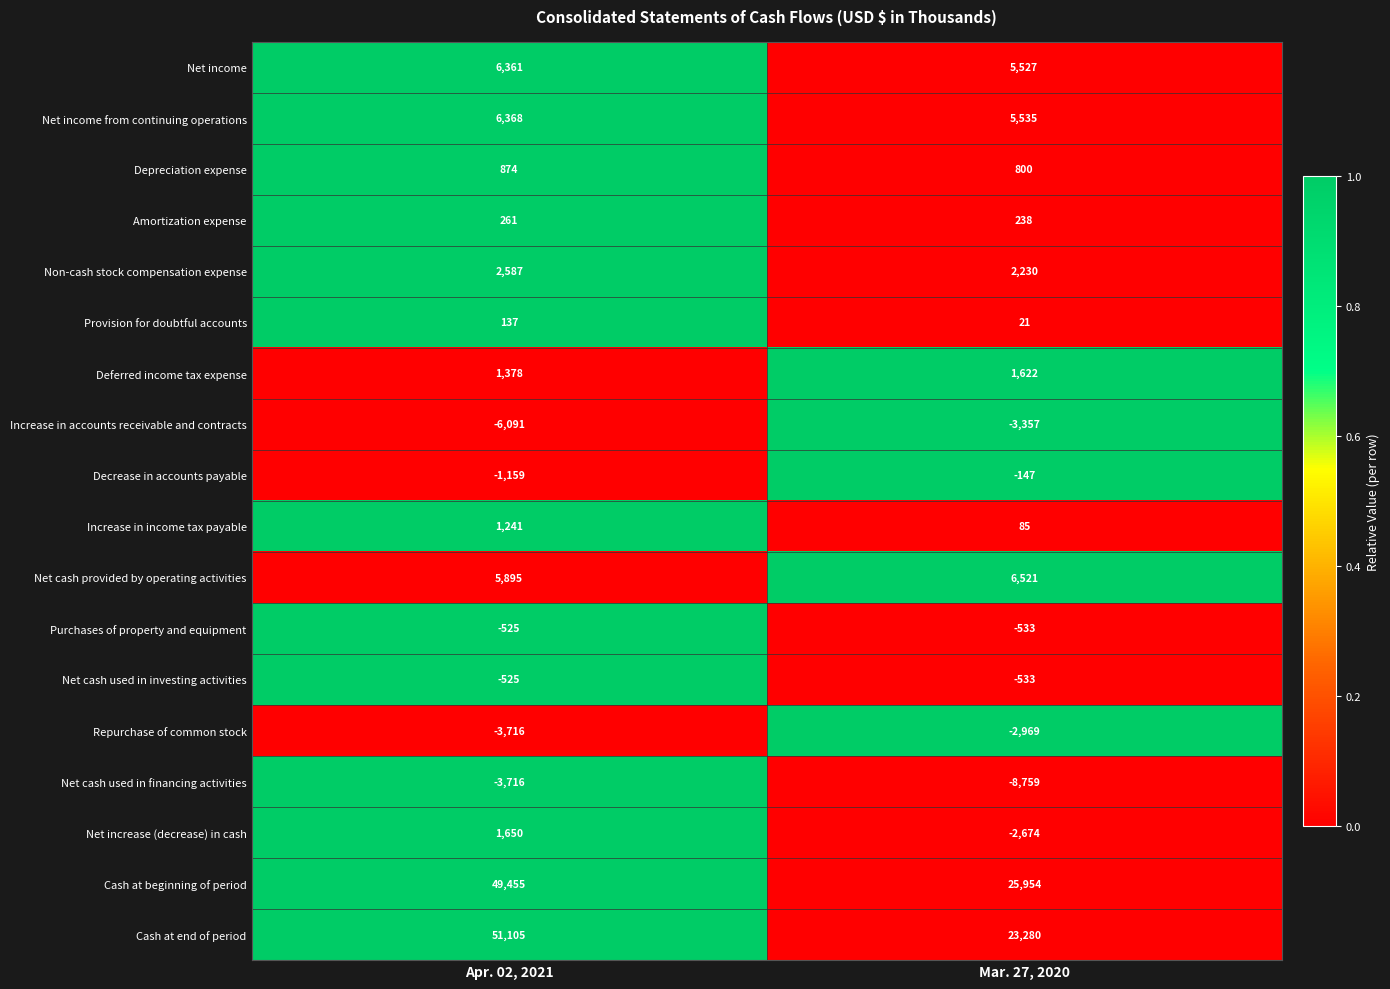

What is the sum of all Net increase (decrease) in cash values?

-1024